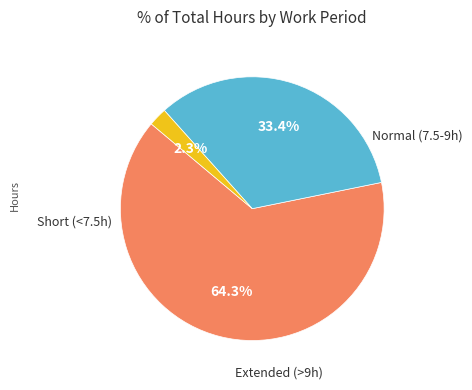

Is there a majority slice in this chart?

Yes